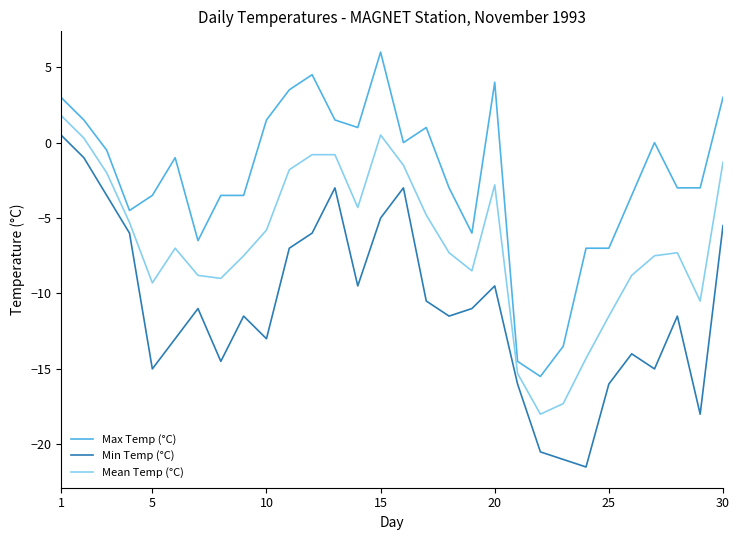

Rank the series by their maximum value, from lowest to highest.

Min Temp (°C), Mean Temp (°C), Max Temp (°C)